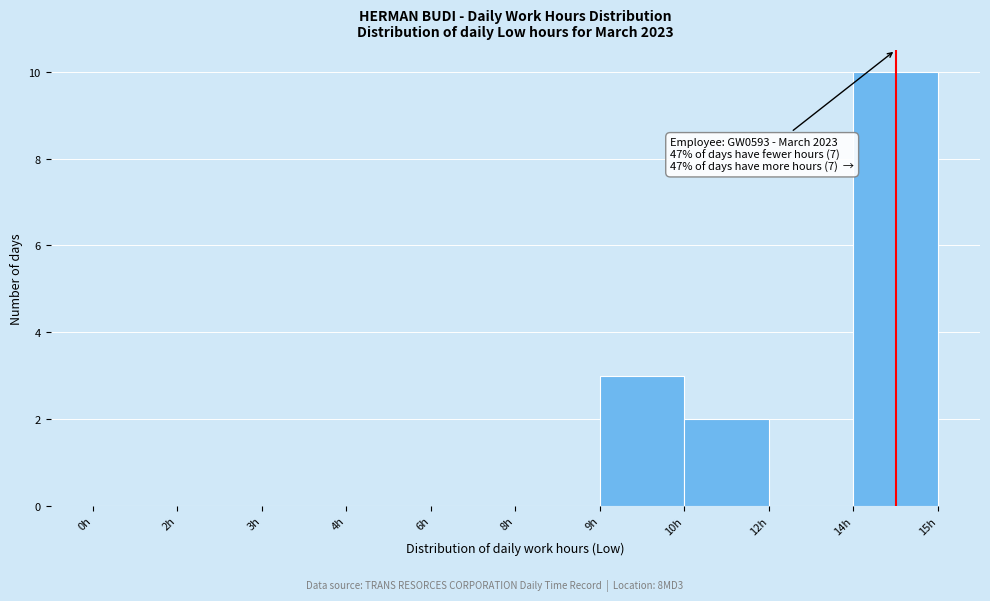

Reading left to right, extract all data points from this chart.

0h=0	2h=0	3h=0	4h=0	6h=0	8h=0	9h=3	10h=2	12h=0	14h=10